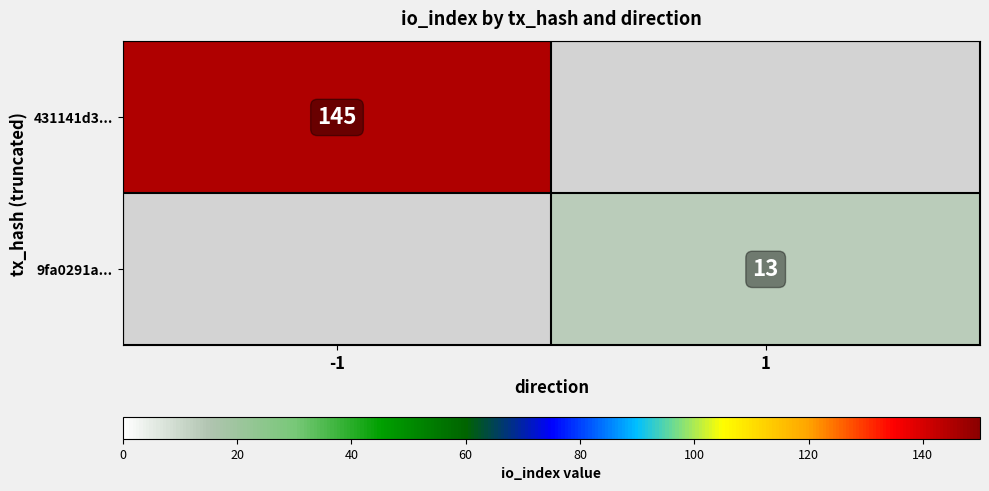

True or false: 9fa0291a... has a value of 21 at 1.

False